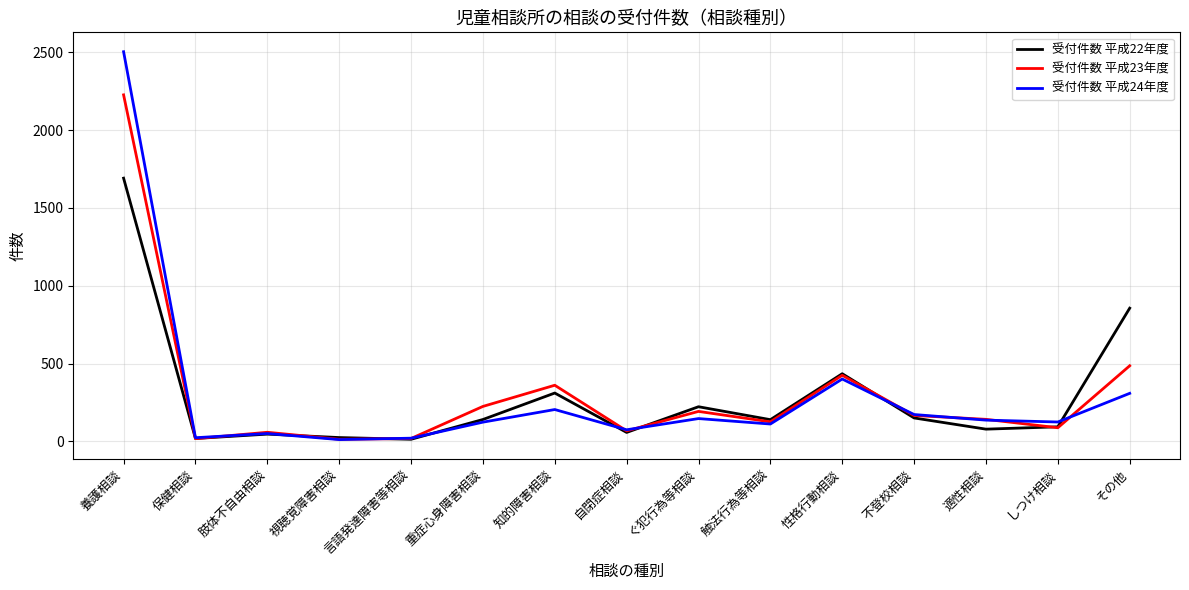

Rank the series by their maximum value, from lowest to highest.

受付件数 平成22年度, 受付件数 平成23年度, 受付件数 平成24年度